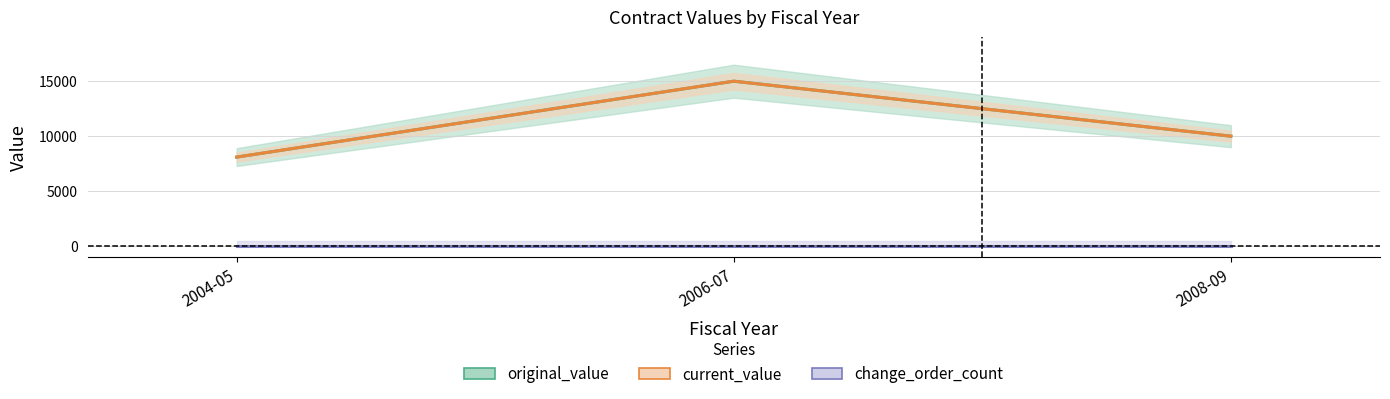

At which category is the sum across all series the highest?

2006-07